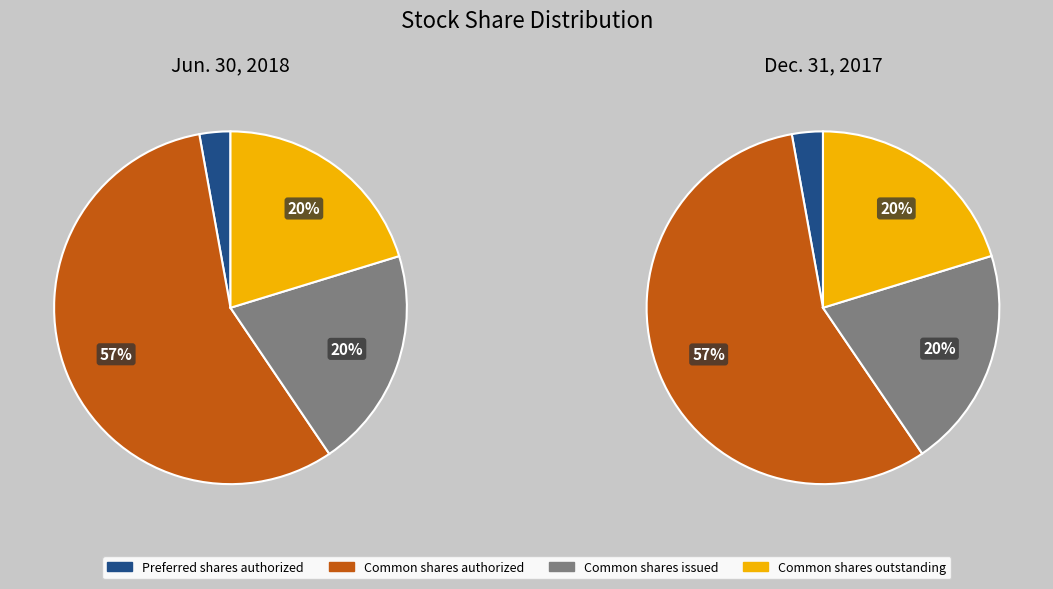

Does any single category account for the majority?

Yes